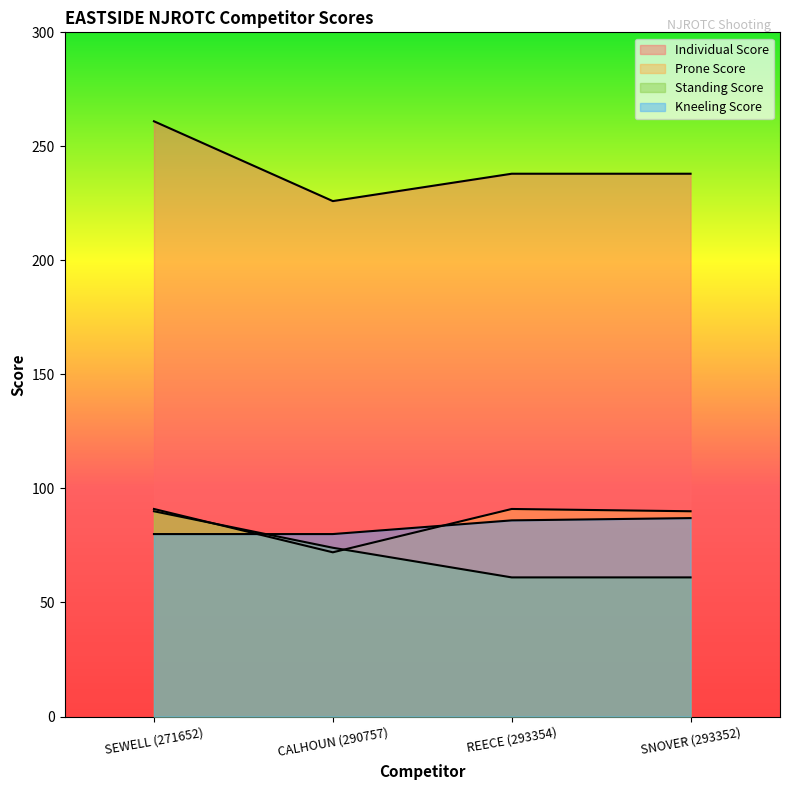

True or false: Individual Score has more than 2 interior local peaks.

False